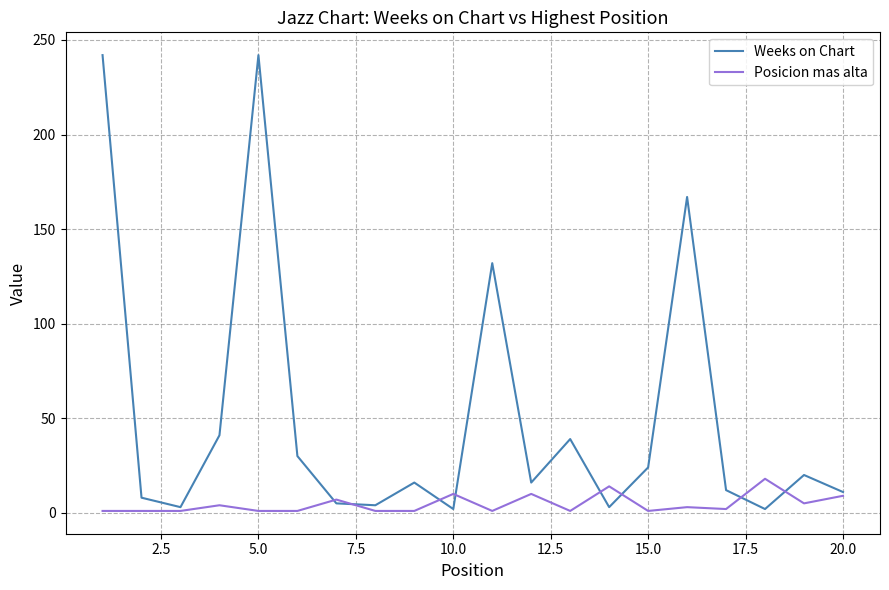

Which series has the largest range (max minus min)?

Weeks on Chart